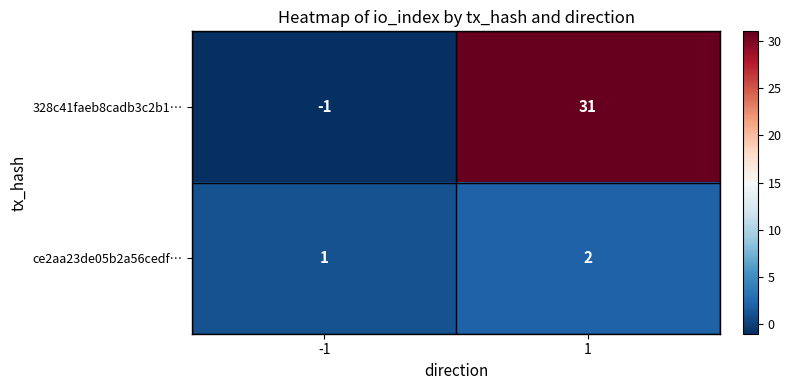

The 328c41faeb8cadb3c2b1… series shows -1 at -1. True or false?

True